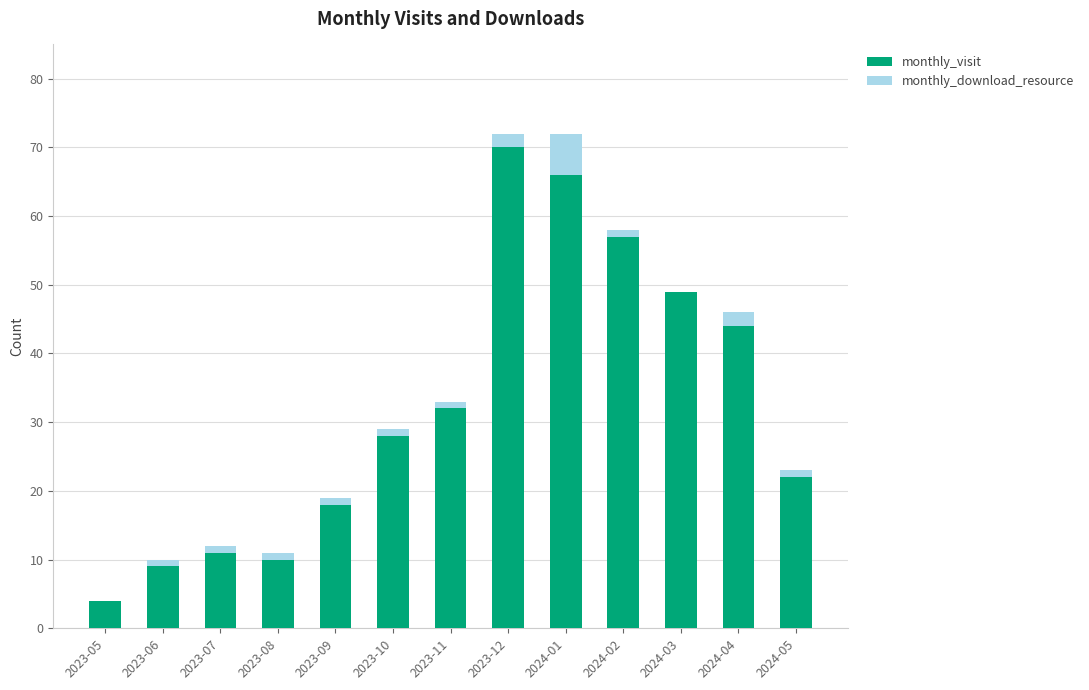

Where is monthly_visit nearest to the value 37?

2023-11